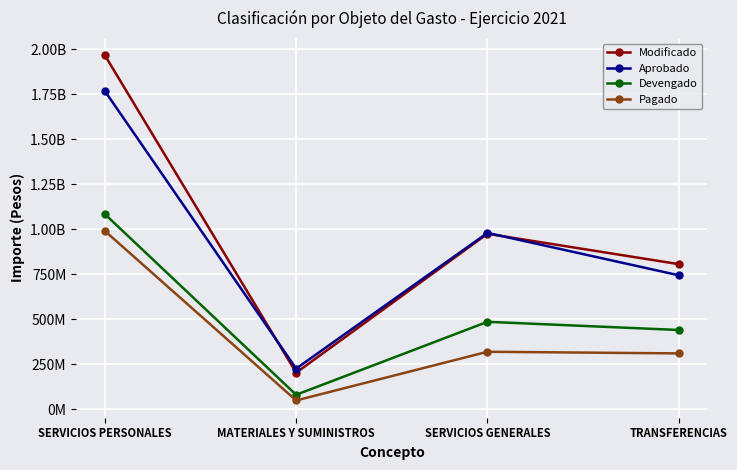

At which label does Aprobado reach its minimum?

MATERIALES Y SUMINISTROS